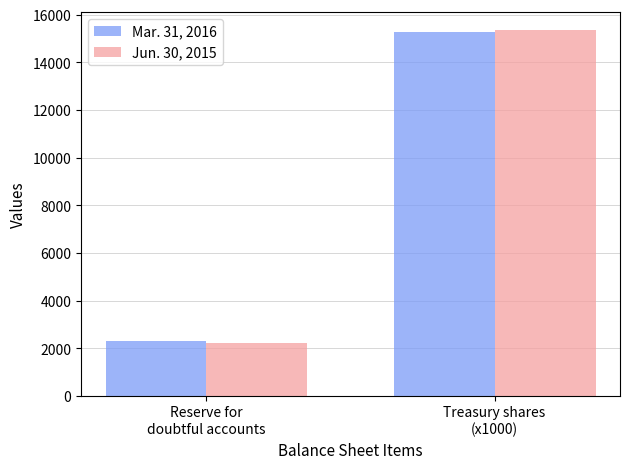

True or false: Jun. 30, 2015 has a value of 471.4 at Reserve for
doubtful accounts.

False